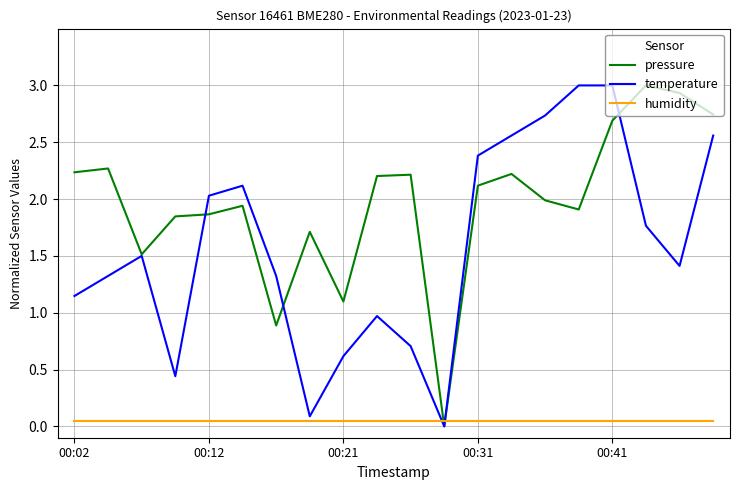

Which series has the largest total across all categories?

pressure